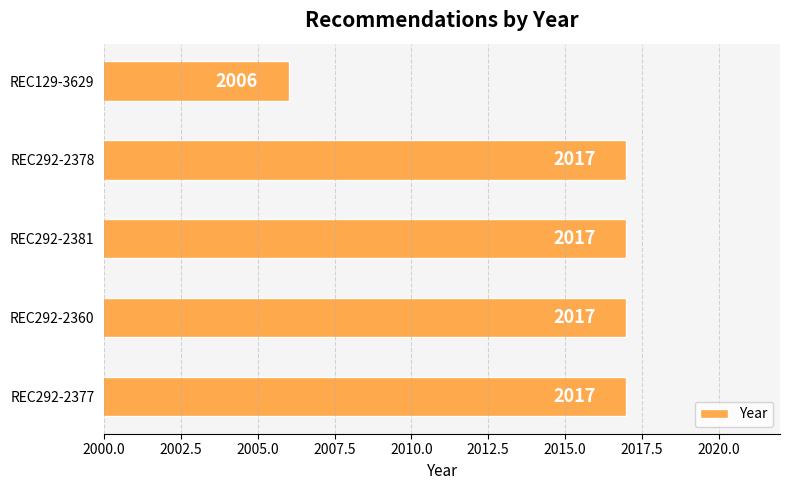

The value at REC292-2378 is 782. True or false?

False